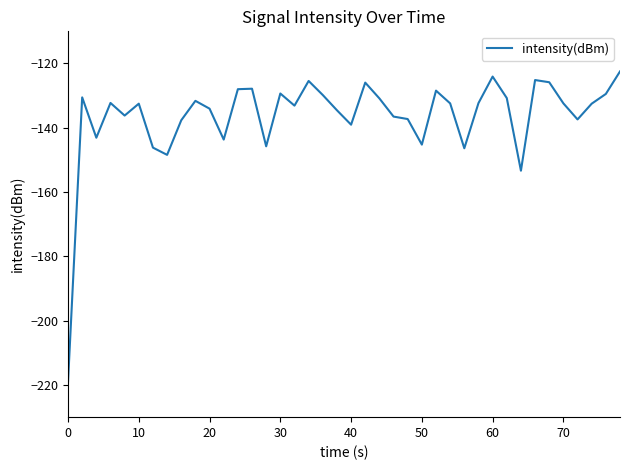

What is the greatest value displayed?

-122.5